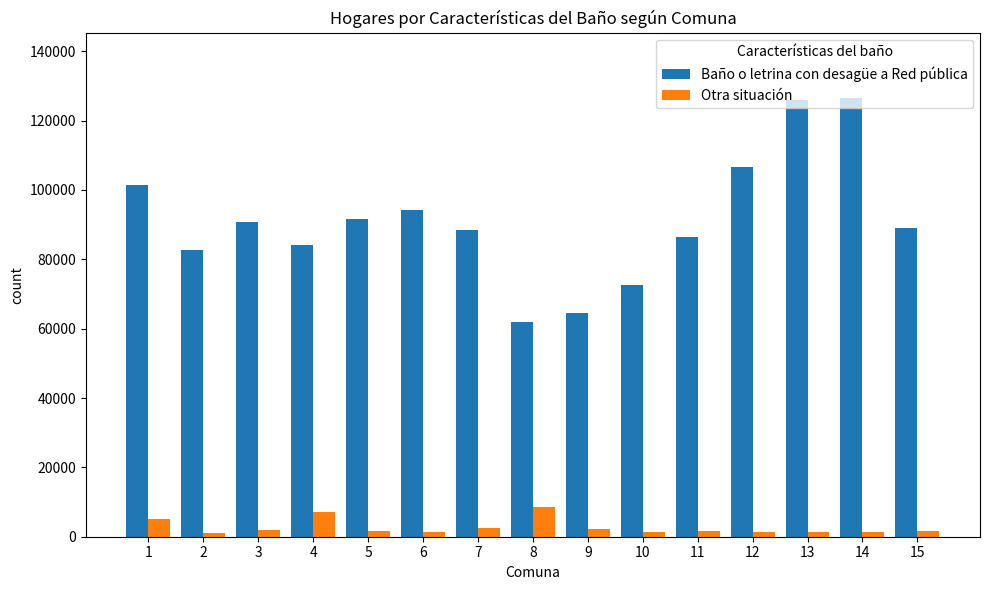

What is the minimum value shown in the chart?

1010